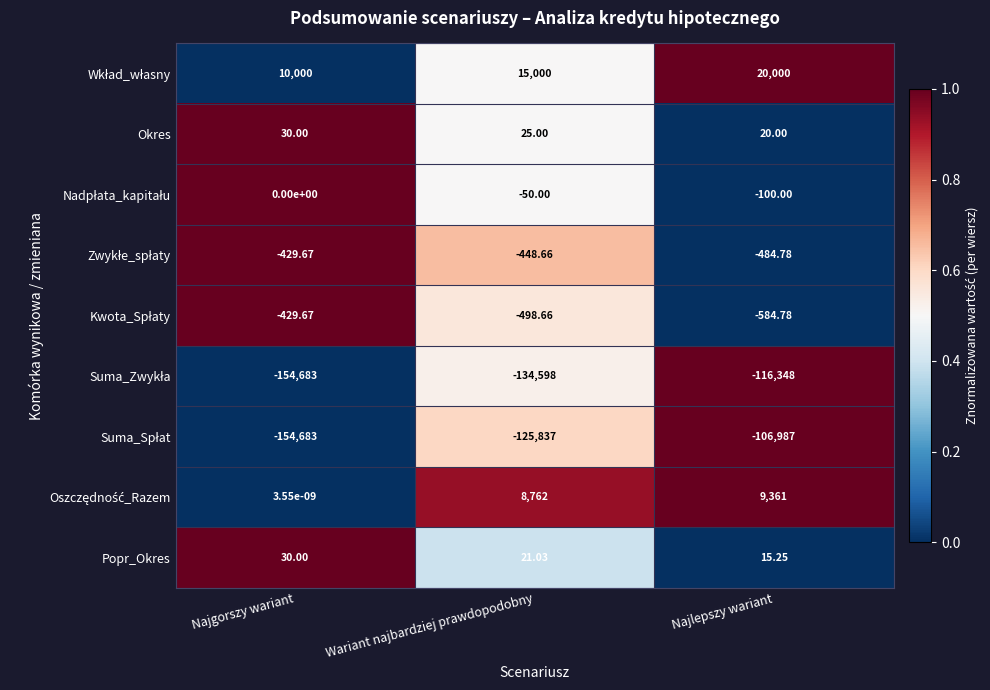

What is the spread (max minus min) of values at Wariant najbardziej prawdopodobny?

149598.0